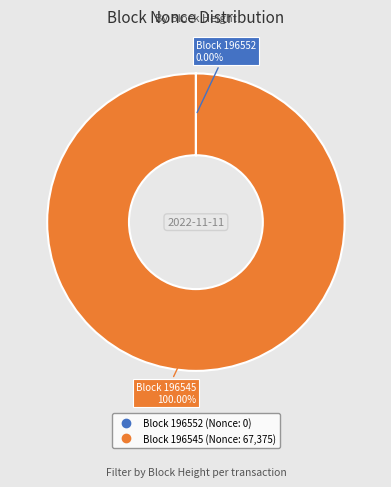

Does any single category account for the majority?

Yes